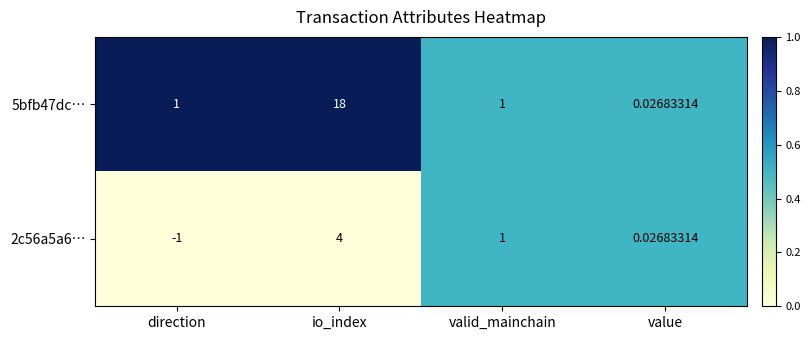

Rank the categories by 2c56a5a6… value from highest to lowest.

io_index, valid_mainchain, value, direction